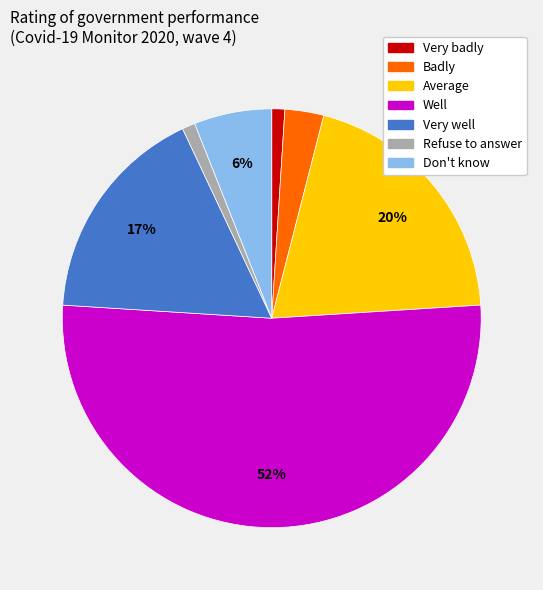

True or false: Don't know accounts for 6% of the total.

True